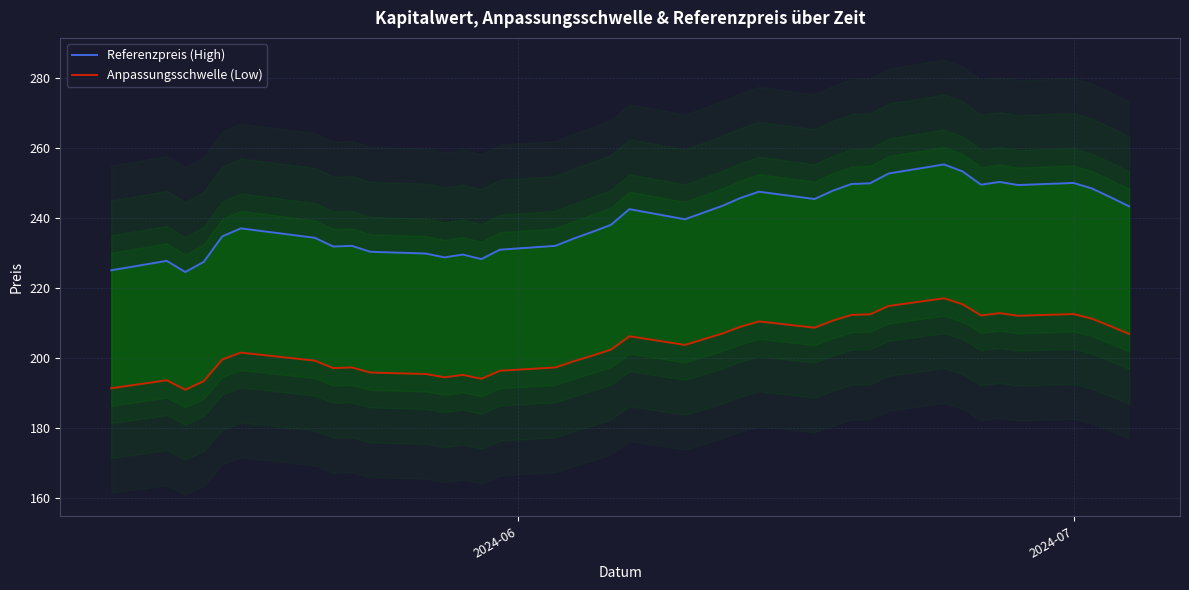

Is the value of Anpassungsschwelle (Low) at 30 greater than the value of Referenzpreis (High) at 30?

No